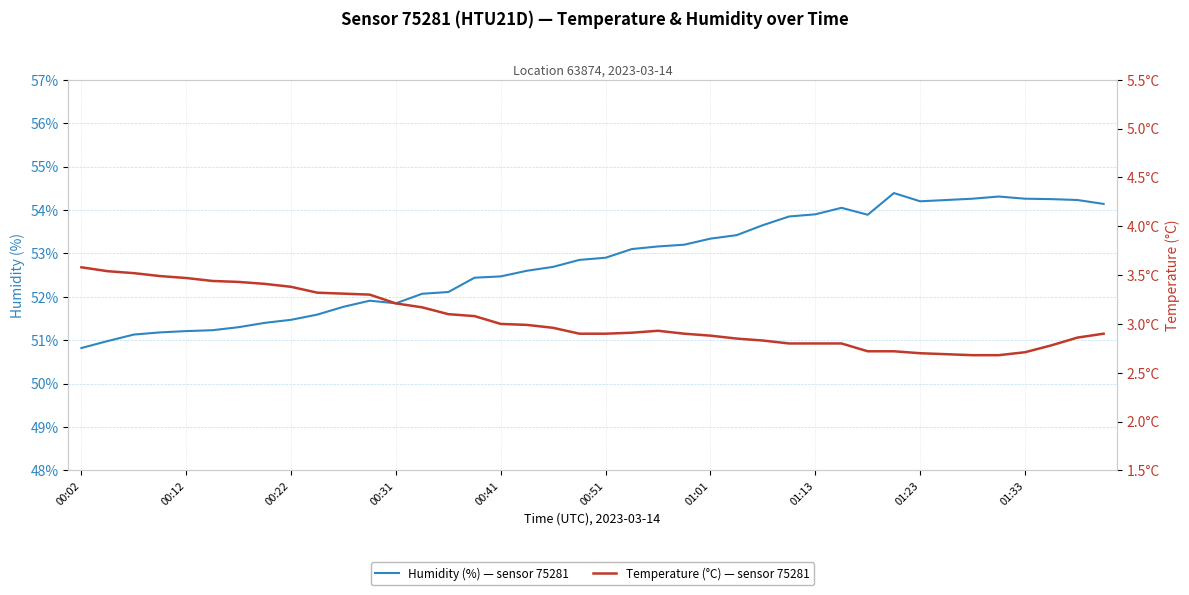

How many data points does each series have?

40